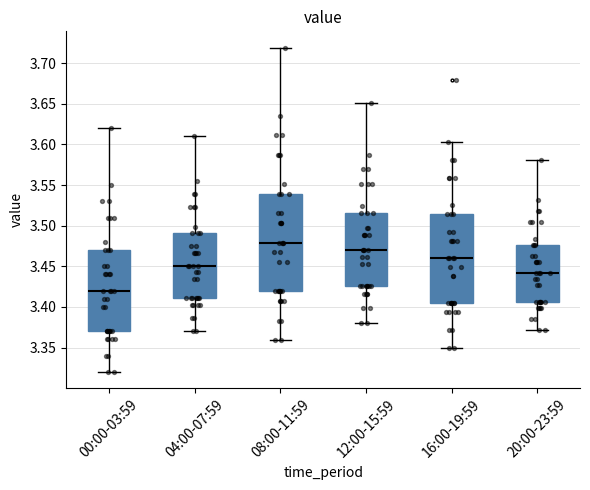

Where does the lower whisker of the box for 04:00-07:59 end on the y-axis? The values are not printed on the chart, so give them approximately, as read against the axis.

3.370